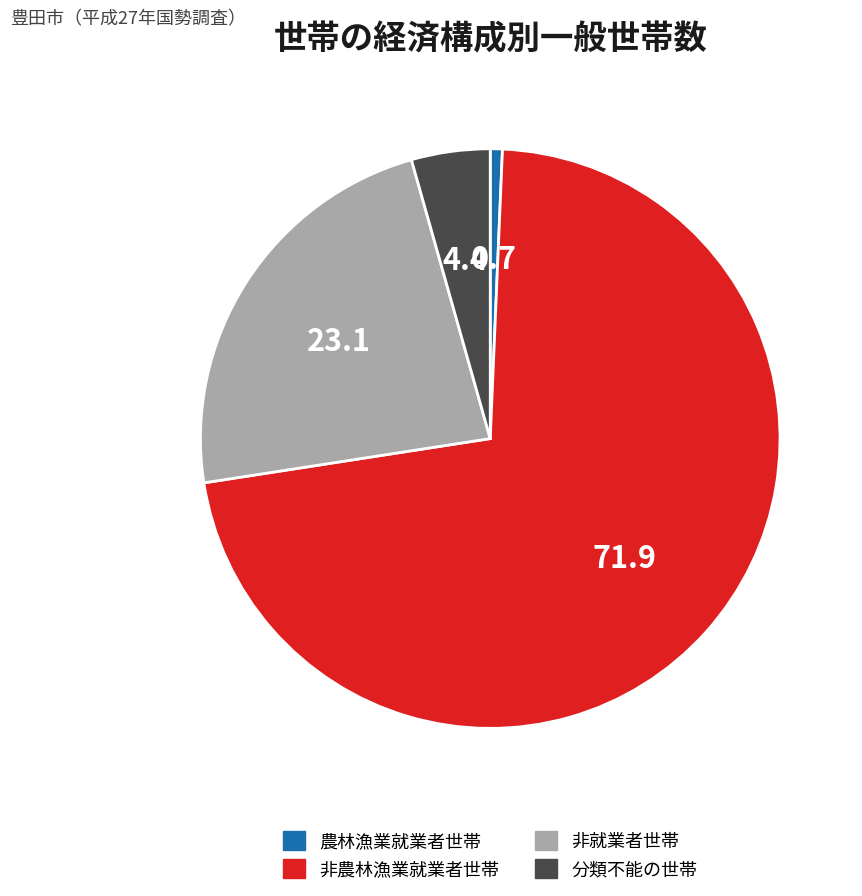

The 分類不能の世帯 slice represents 4% of the pie. True or false?

True